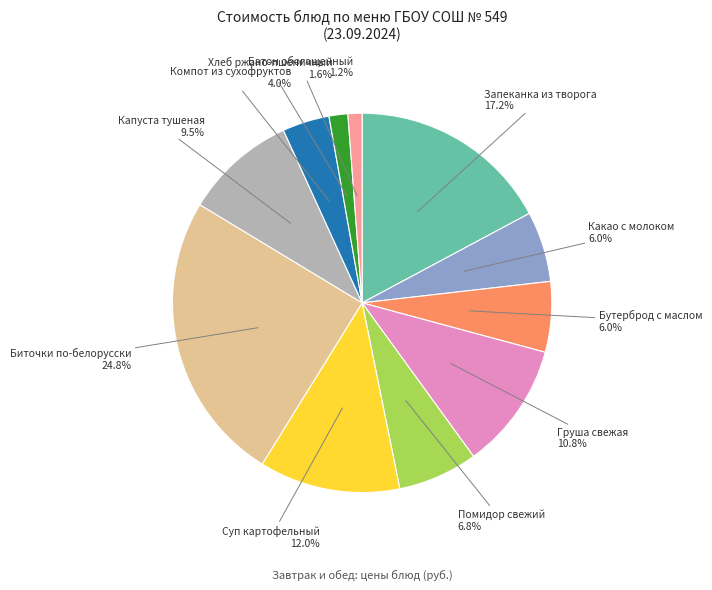

Is there any slice that represents more than half of the pie?

No